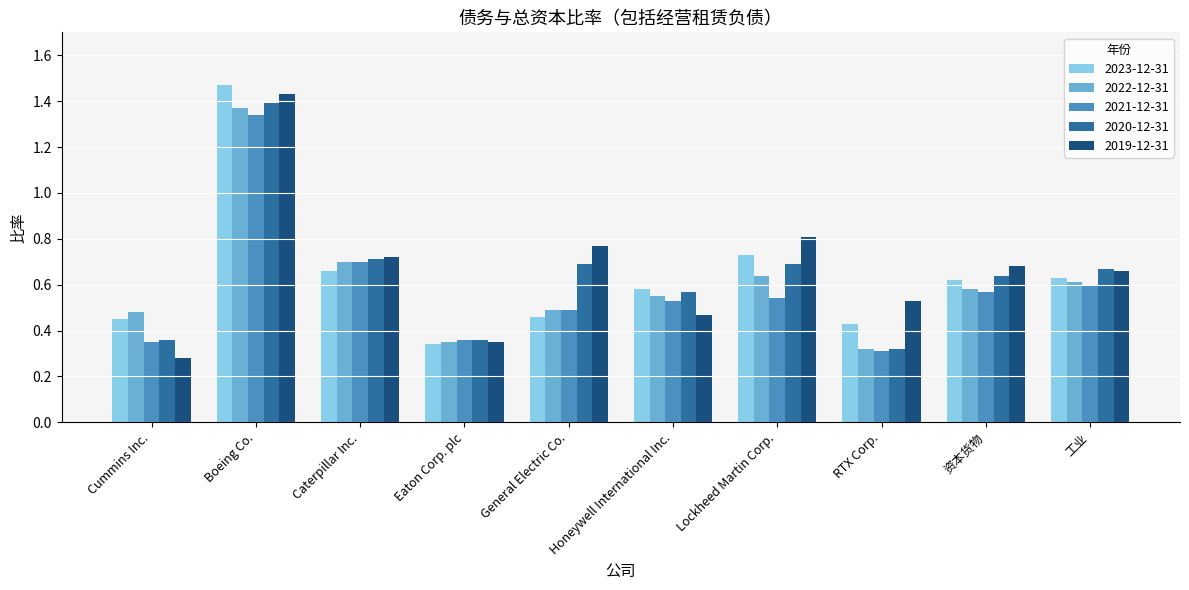

Which series has the largest range (max minus min)?

2019-12-31